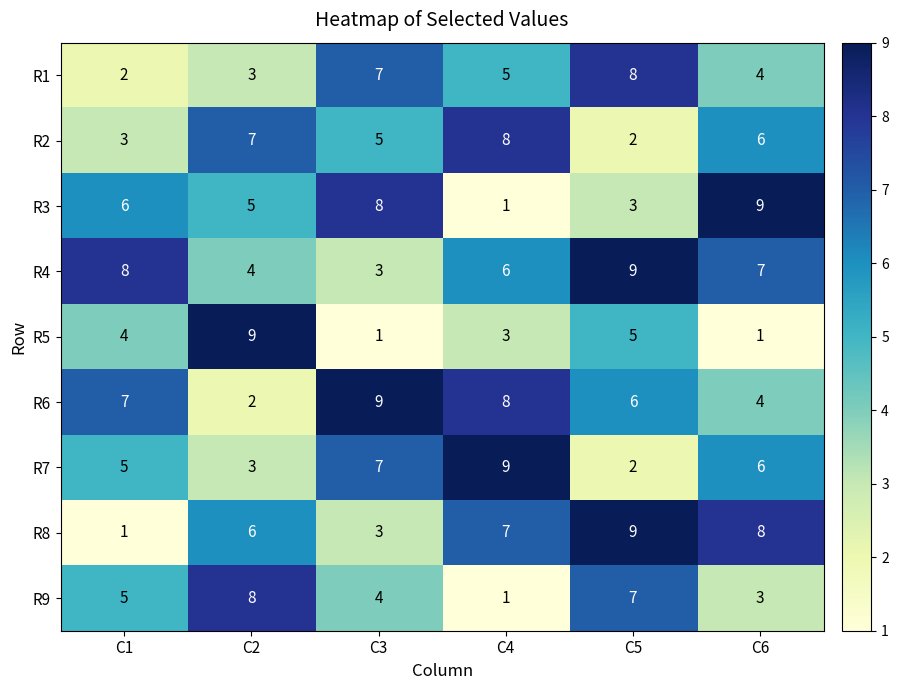

What is the spread (max minus min) of values at C5?

7